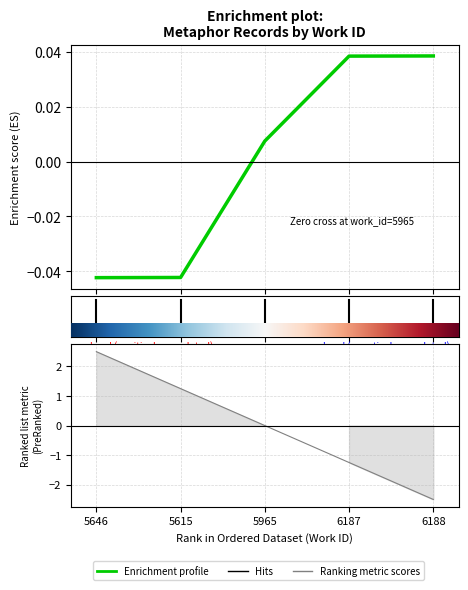

What is the change in value from 5646 to 6187?

+0.1